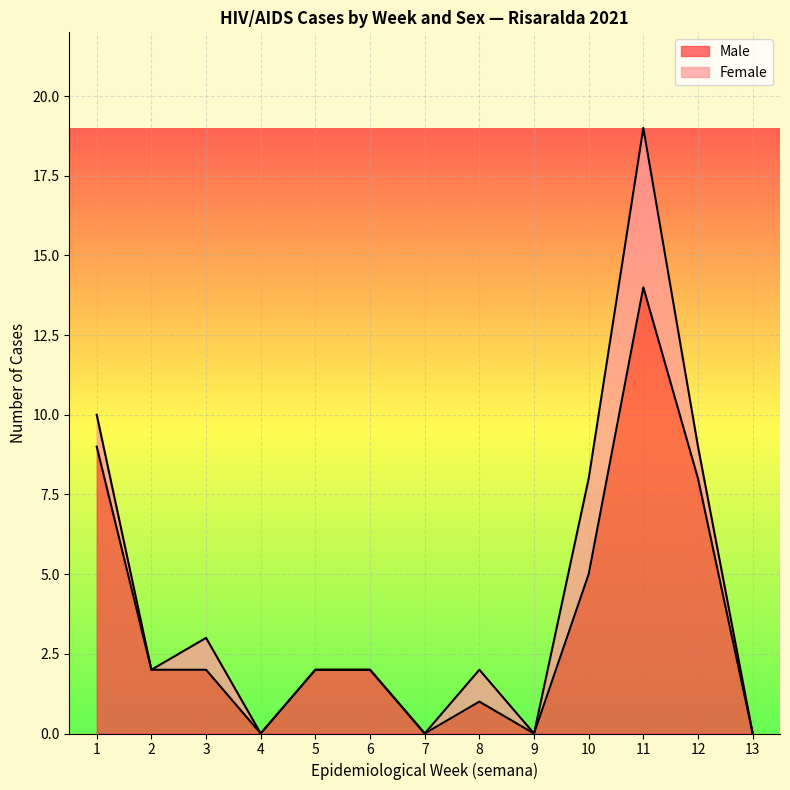

The Male series shows 0 at 13. True or false?

True